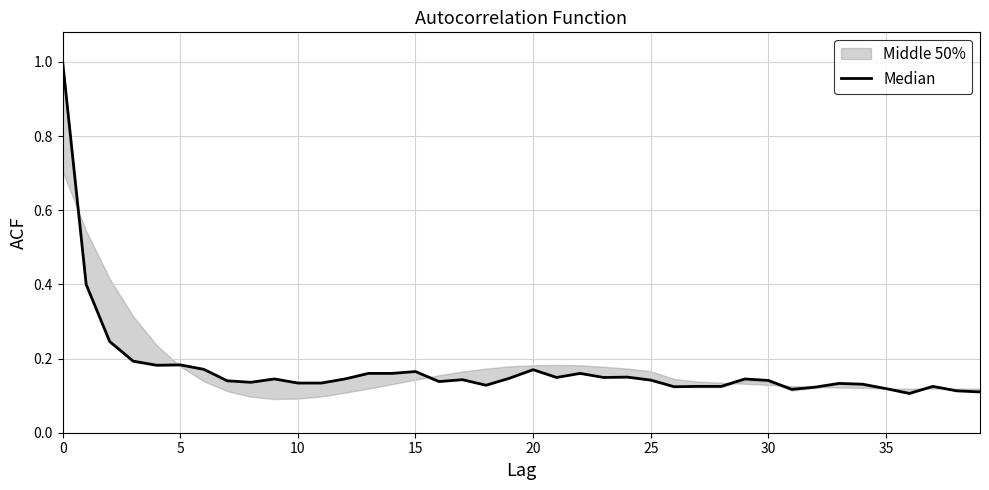

What is the smallest value displayed?

0.1